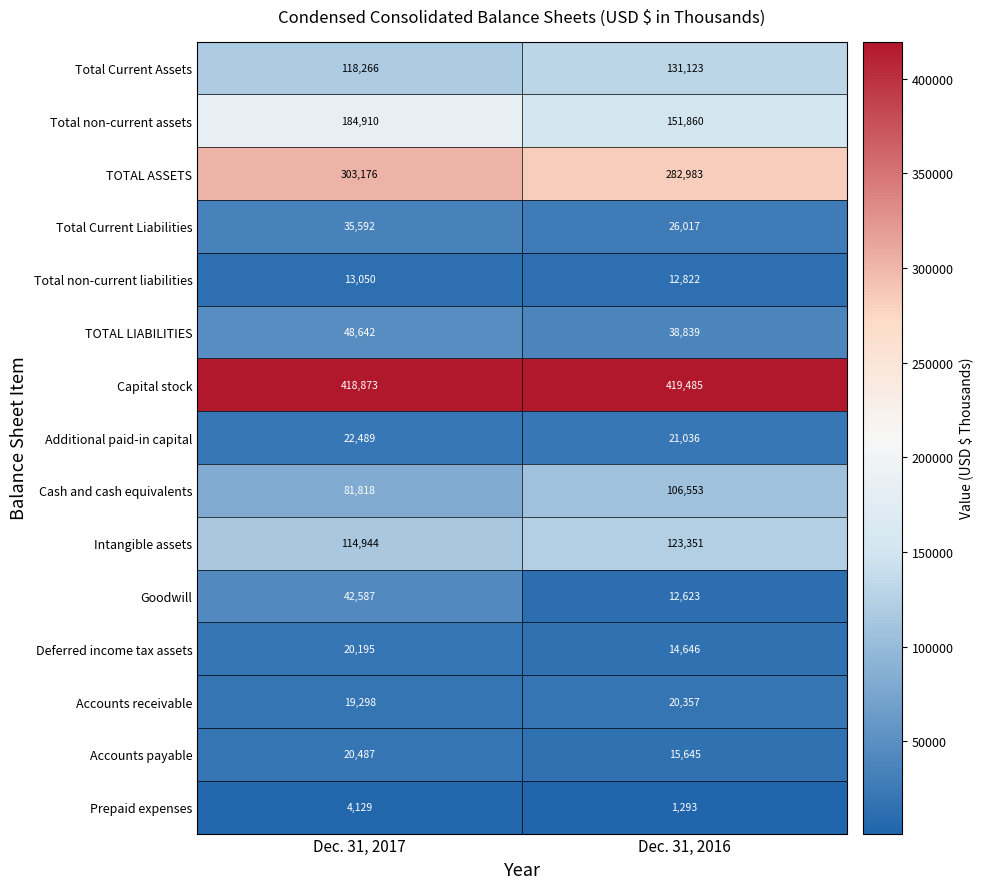

Between Dec. 31, 2017 and Dec. 31, 2016, which series saw the biggest shift?

Total non-current assets